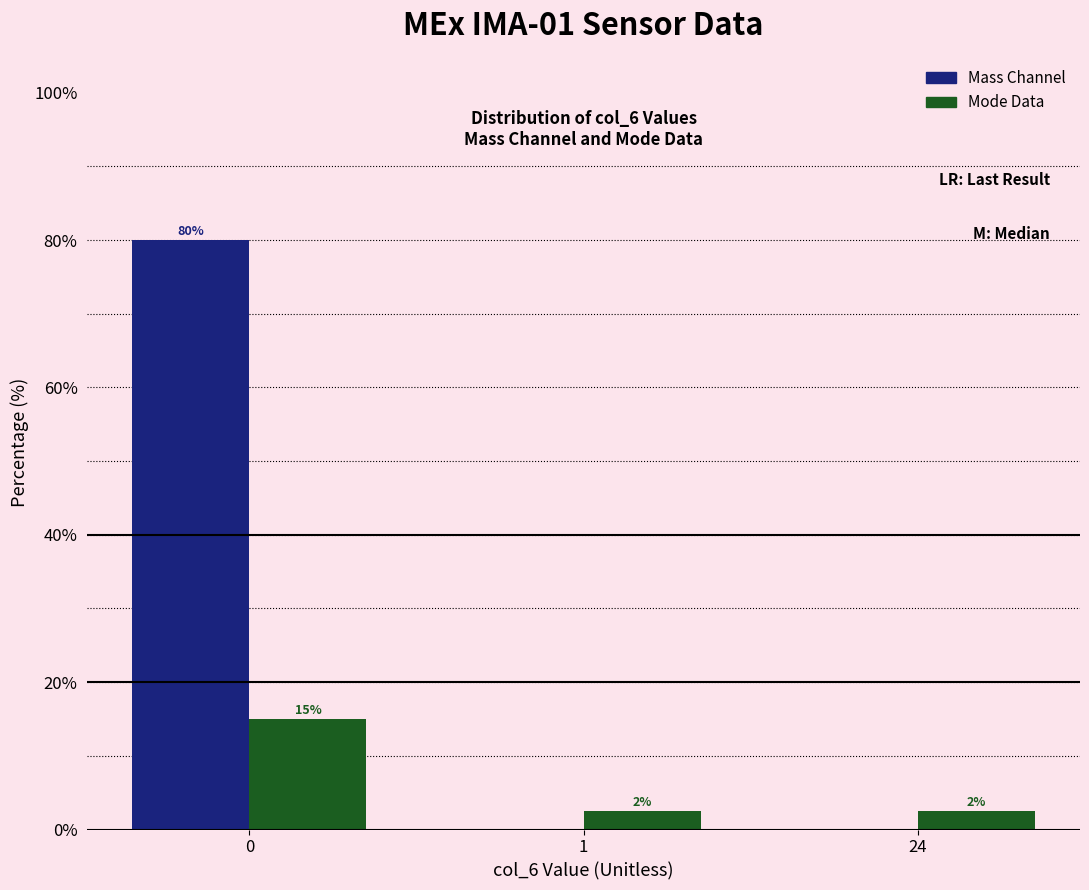

What is the approximate value of Mode Data at 1?

2.5